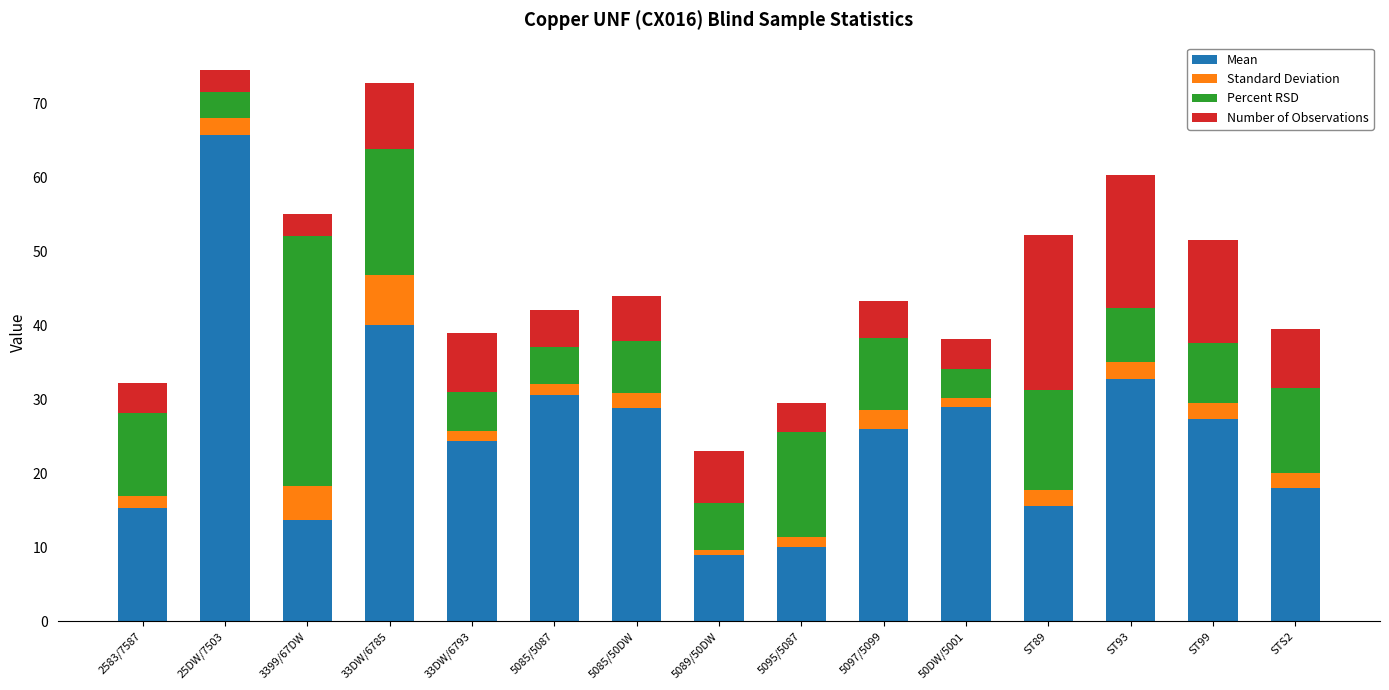

What is the difference between the maximum and minimum values in the Mean series?

56.7